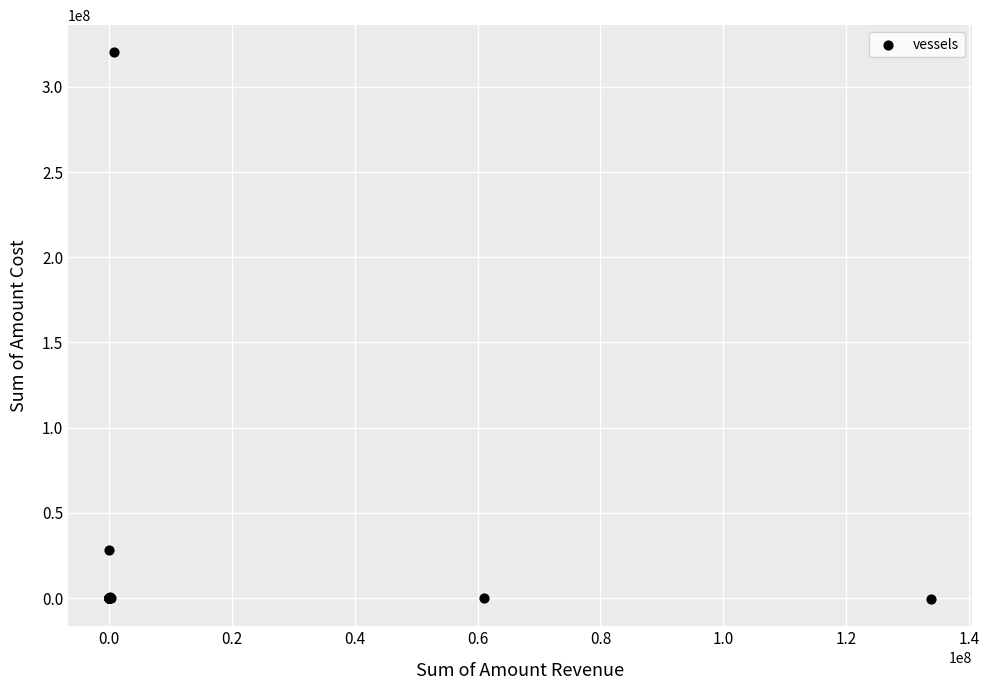

What Y value in the scatter plot is closest to 159827882?

28211628.8